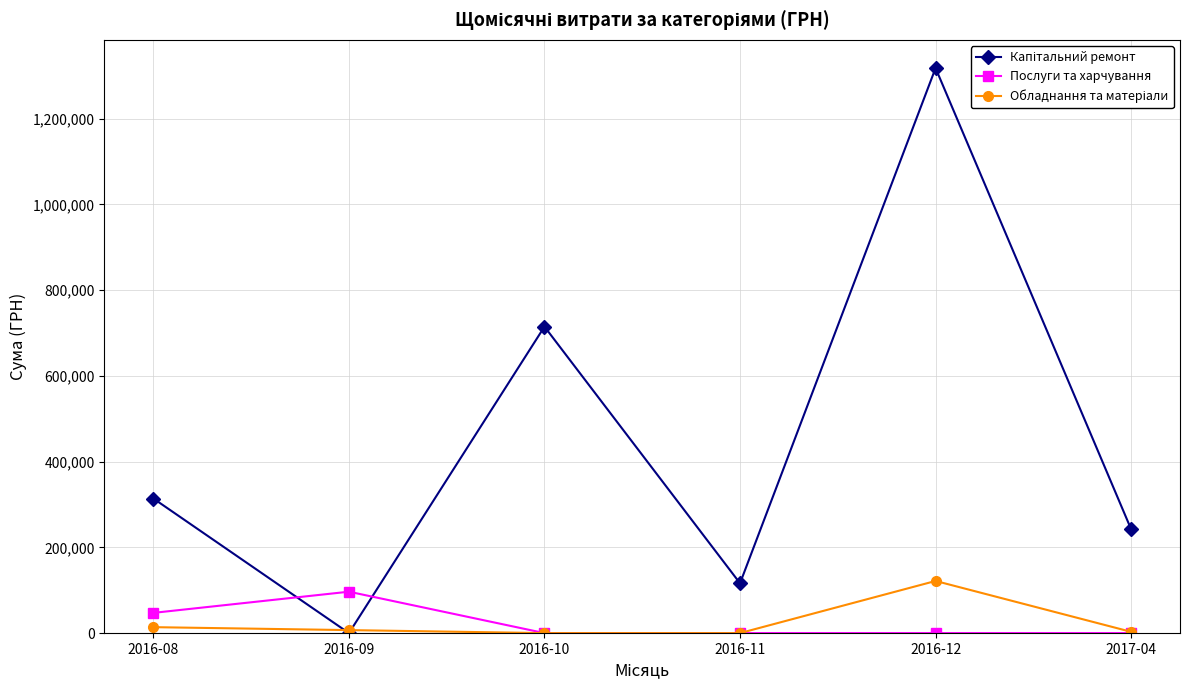

At which category is the sum across all series the highest?

2016-12